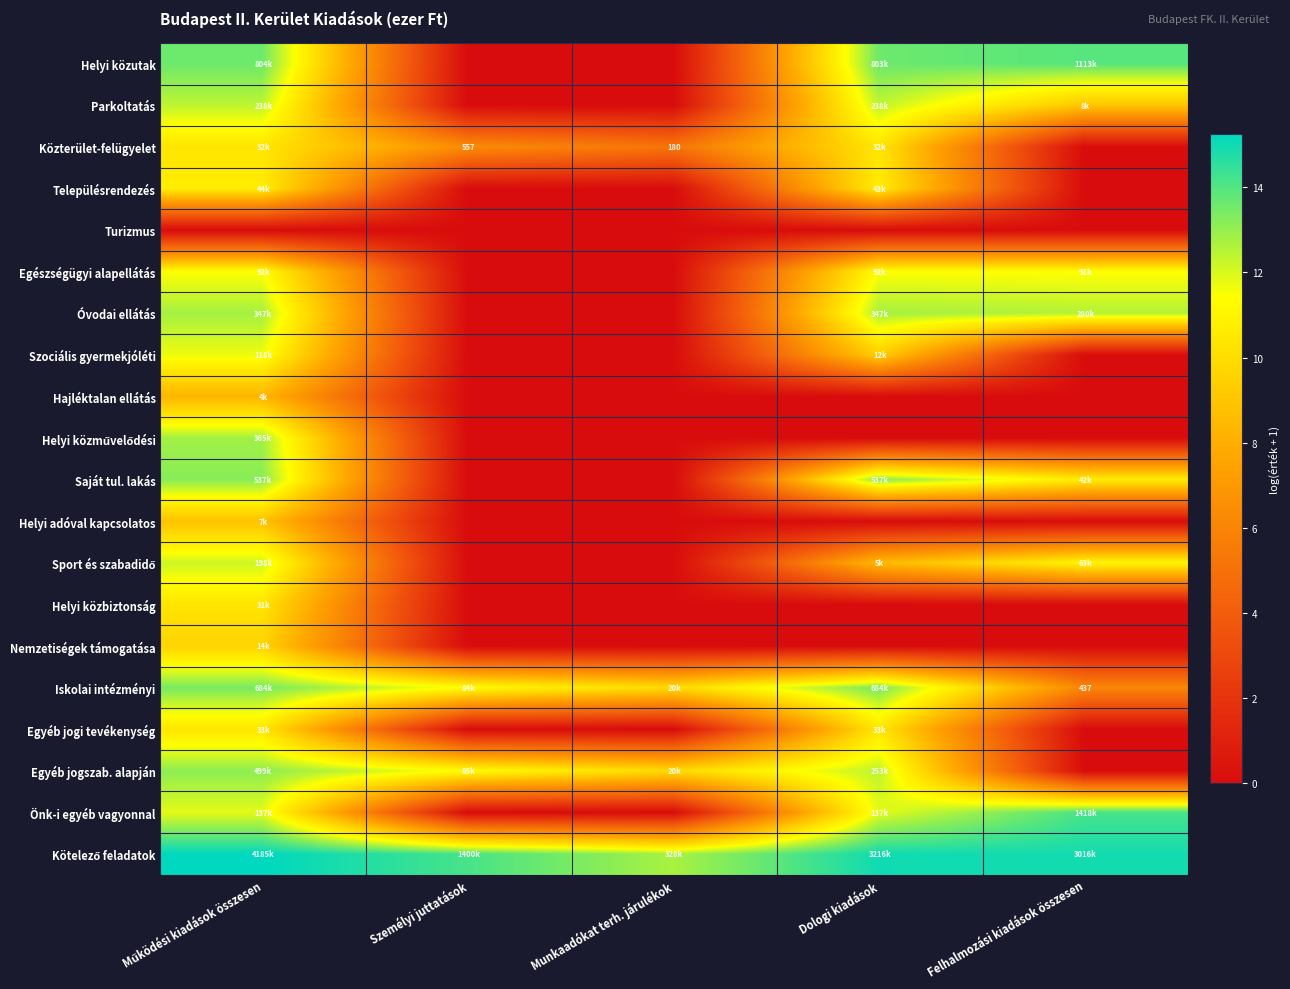

Which series has the largest range (max minus min)?

Önk-i egyéb vagyonnal